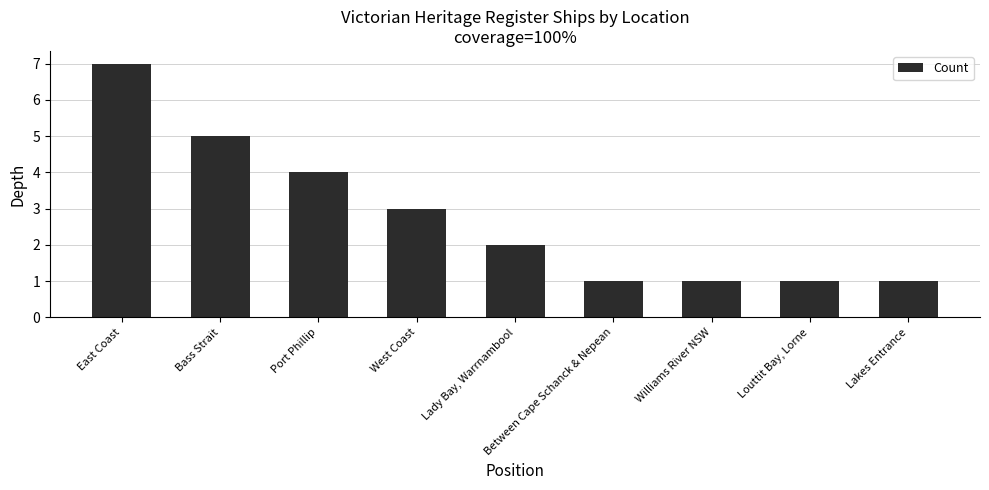

How many series are shown in this chart?

1